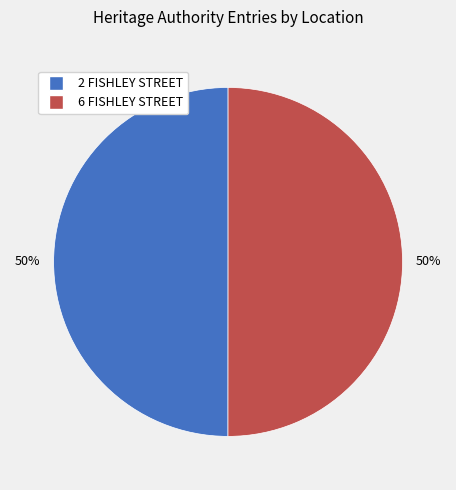

How many slices are in this pie chart?

2